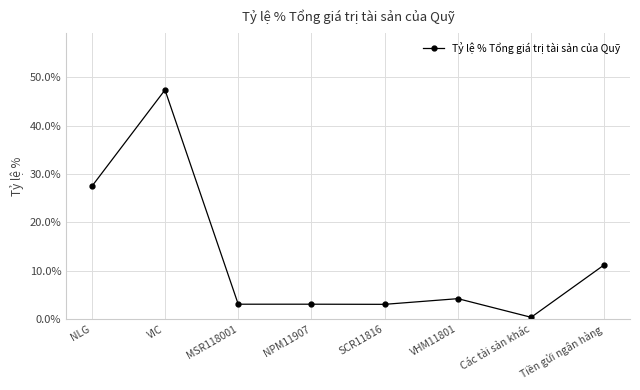

At which category does the data reach its first local peak?

VIC